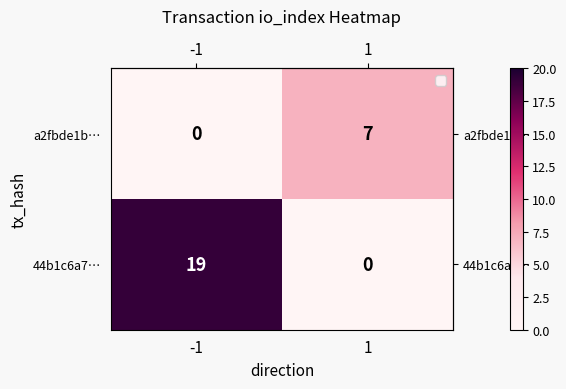

What is the maximum value shown in the chart?

19